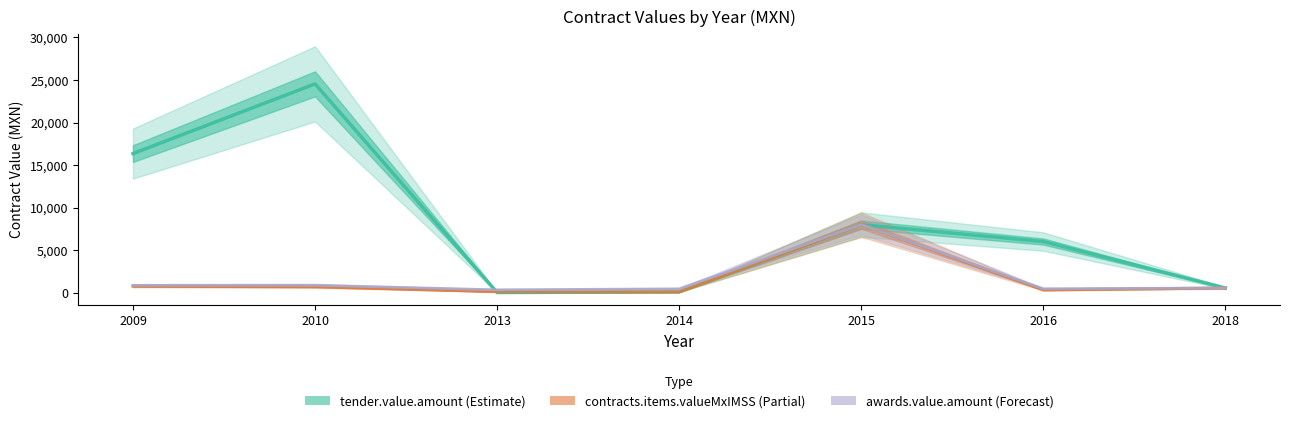

At which category does the chart reach its minimum across all series?

2013